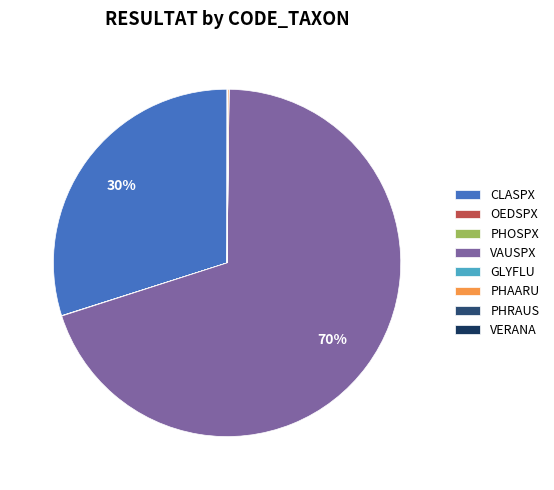

Rank the categories by value from lowest to highest.

PHOSPX, GLYFLU, PHRAUS, VERANA, OEDSPX, PHAARU, CLASPX, VAUSPX